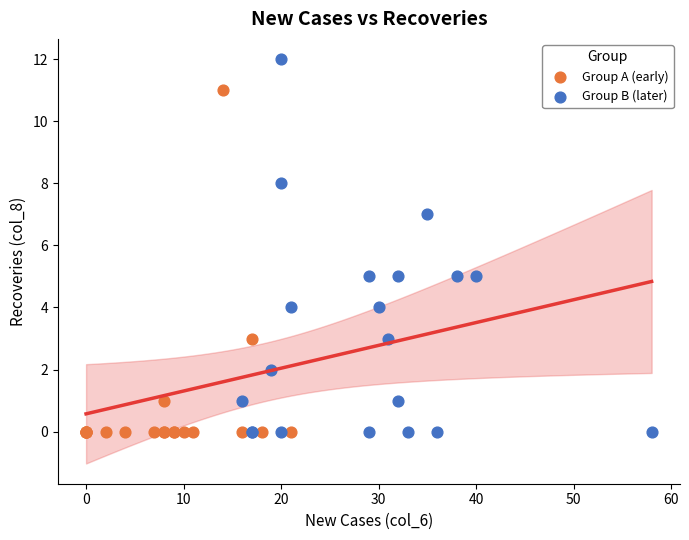

Which series contains the highest Y value?

Group B (later)